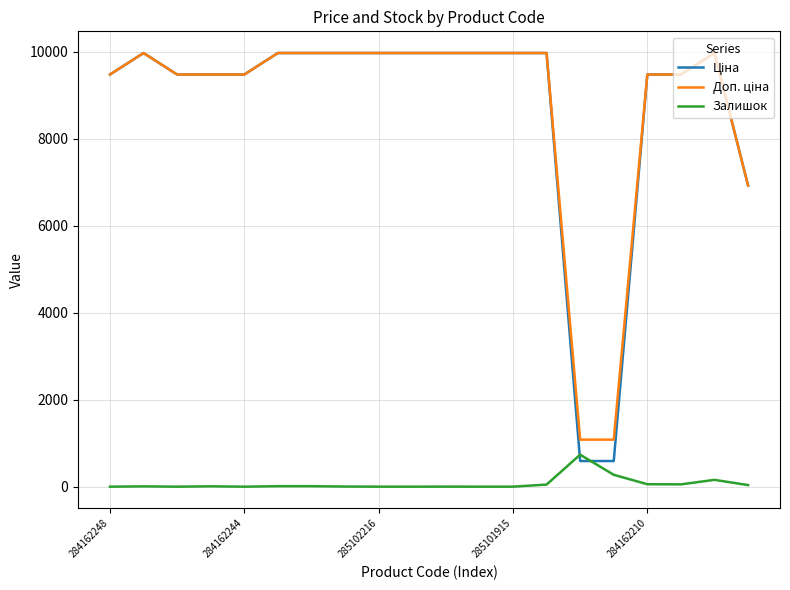

What is the greatest value displayed?

9975.0